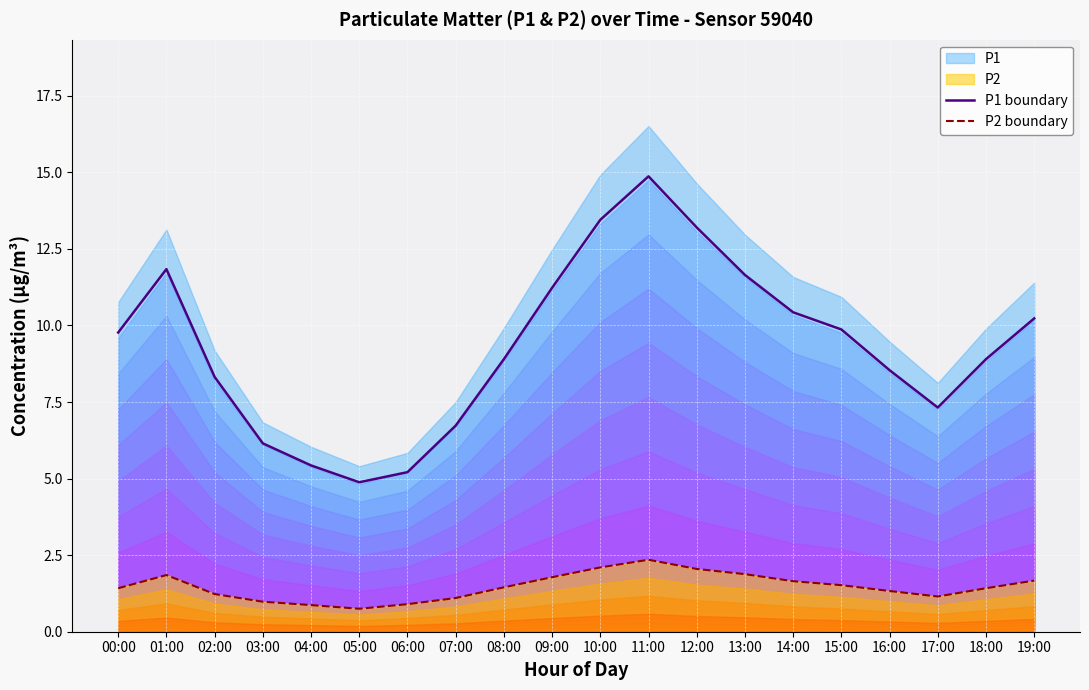

How many lines are shown in the chart?

2